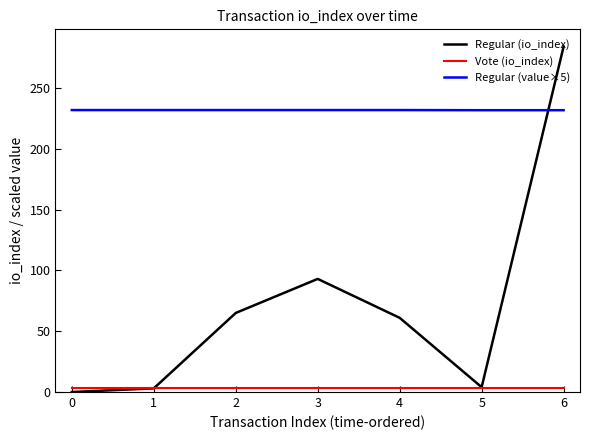

True or false: Vote (io_index) and Regular (value×5) intersect in this chart.

False